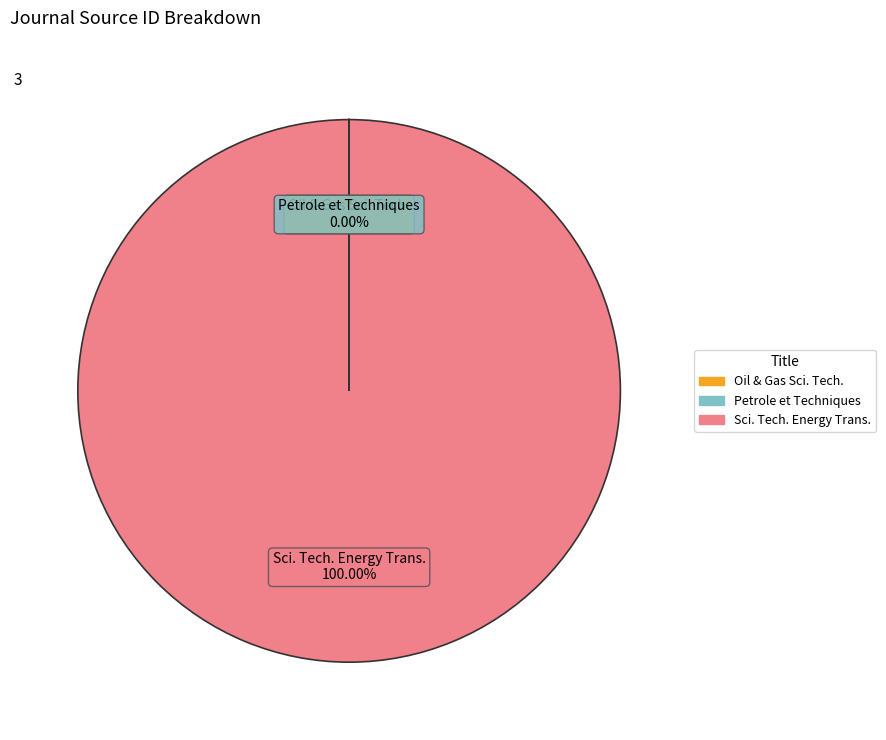

Which category accounts for the majority?

Sci. Tech. Energy Trans.